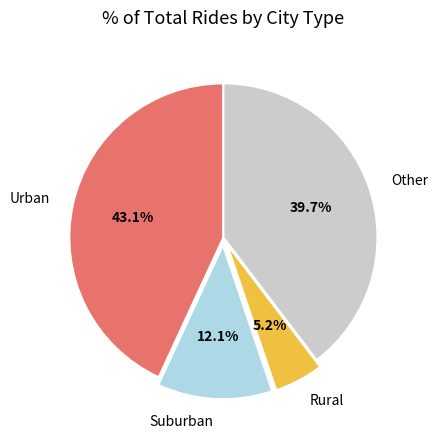

Which slice is the largest?

Urban